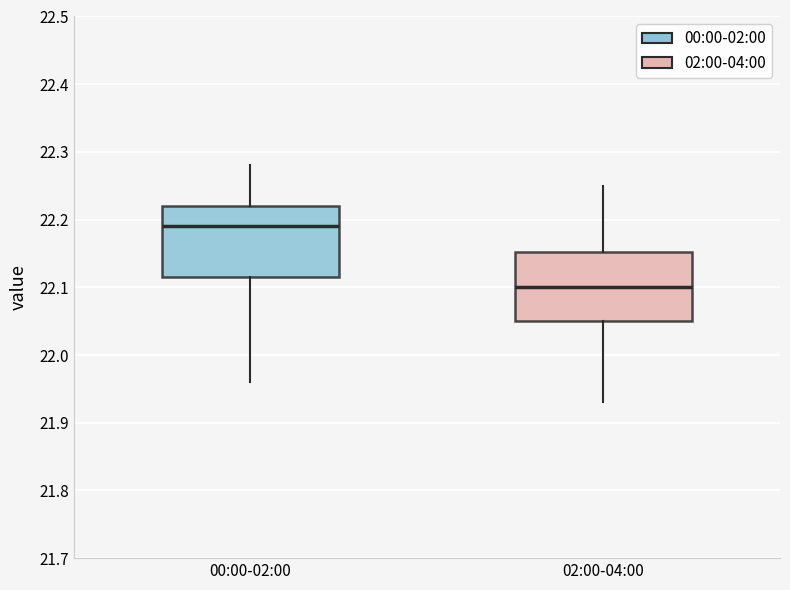

Which box has the highest median line?

00:00-02:00